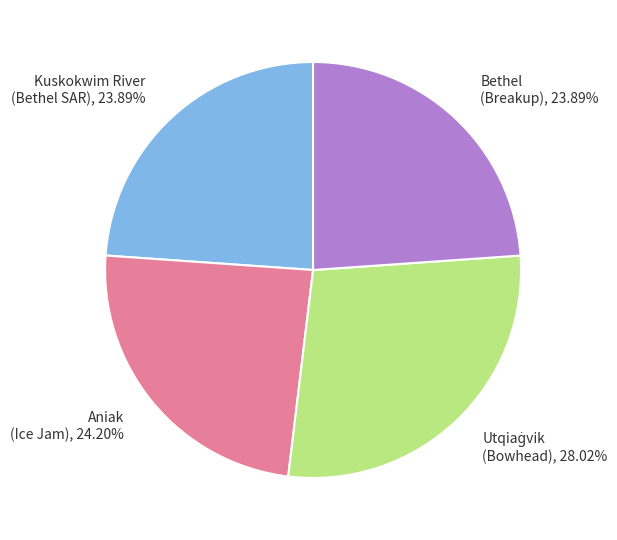

Is there any slice that represents more than half of the pie?

No